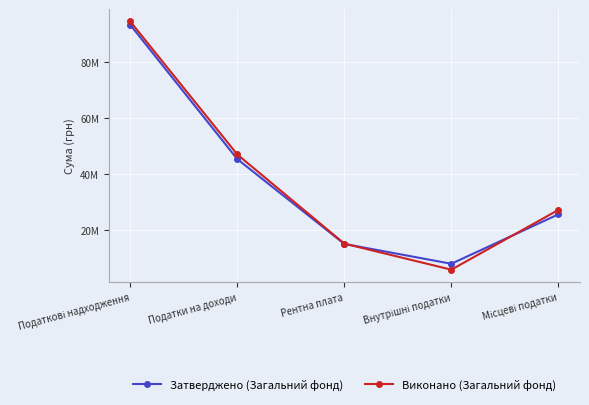

At which category is the sum across all series the highest?

Податкові надходження